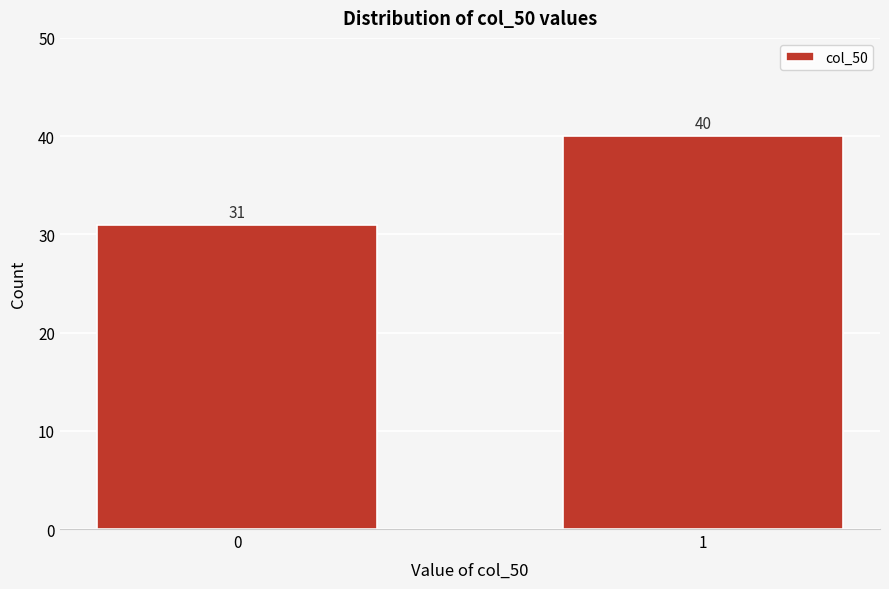

Reading right to left, what are all the values shown in this chart?

40	31